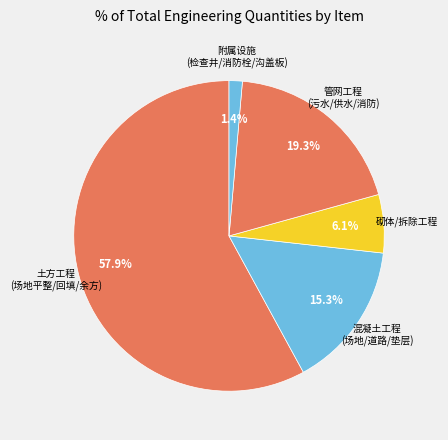

Count the number of slices in the pie.

5